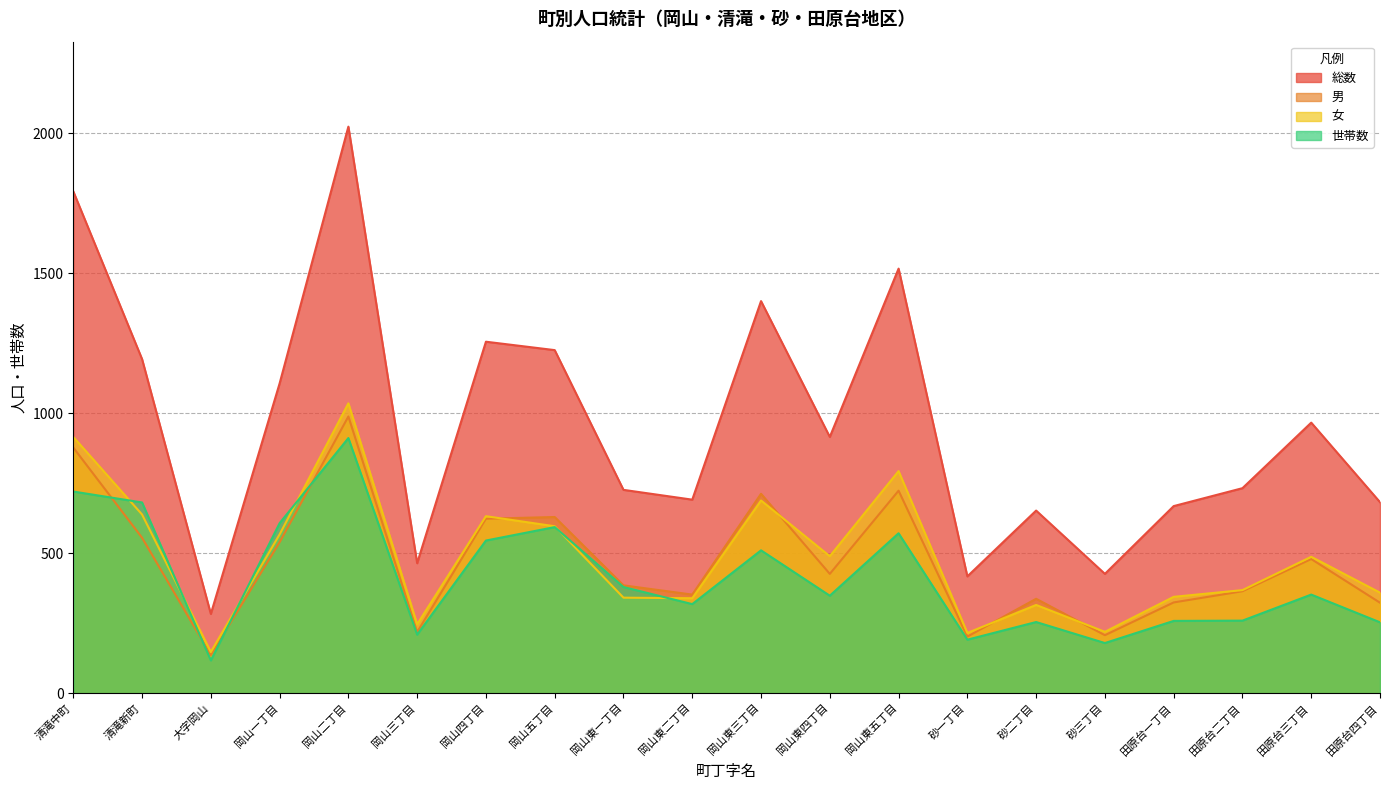

Read the 総数 value at 岡山東四丁目, to the nearest 50.

900